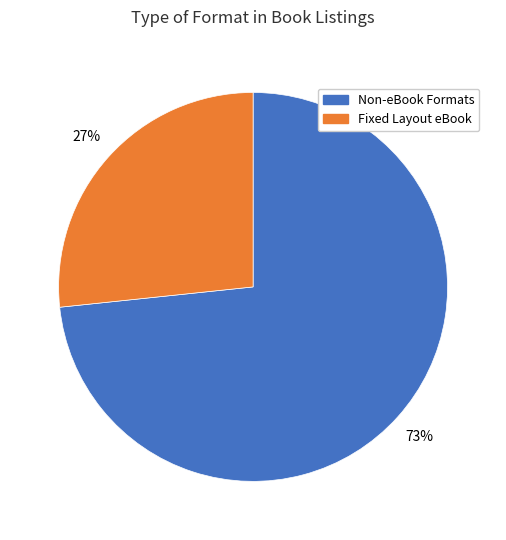

To the nearest percent, what is the average slice percentage?

50%